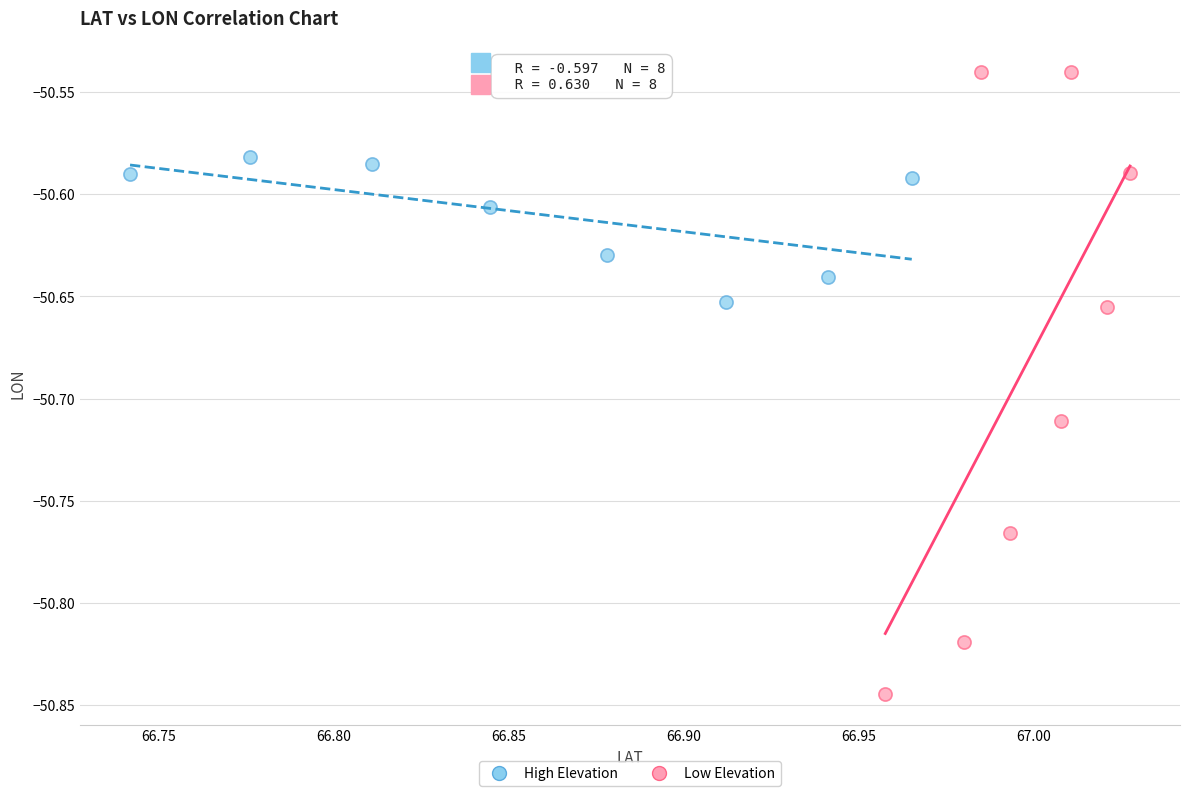

Which series reaches the maximum Y coordinate?

Low Elevation